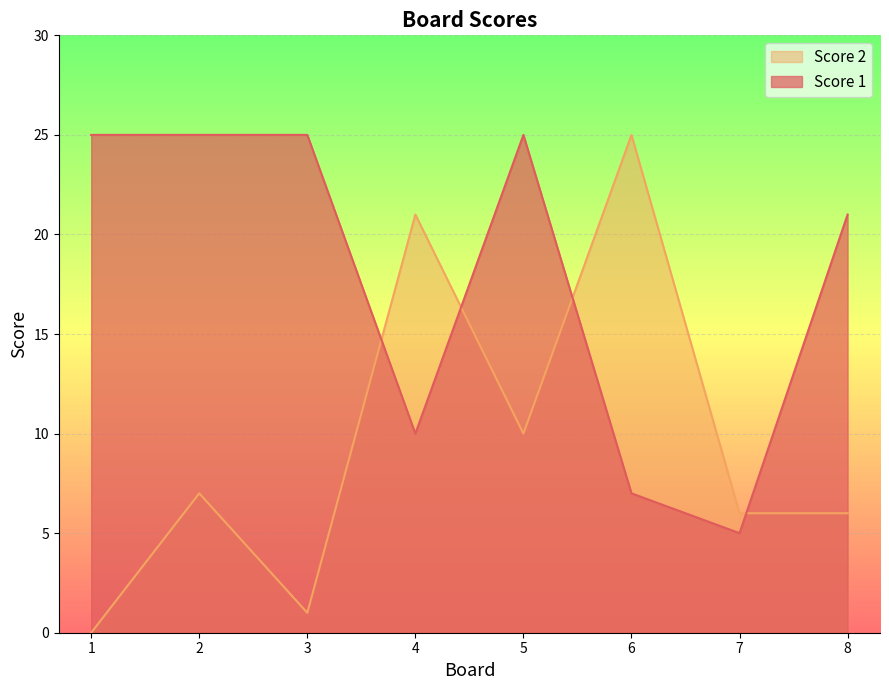

How many intersections are there between Score 2 and Score 1?

4